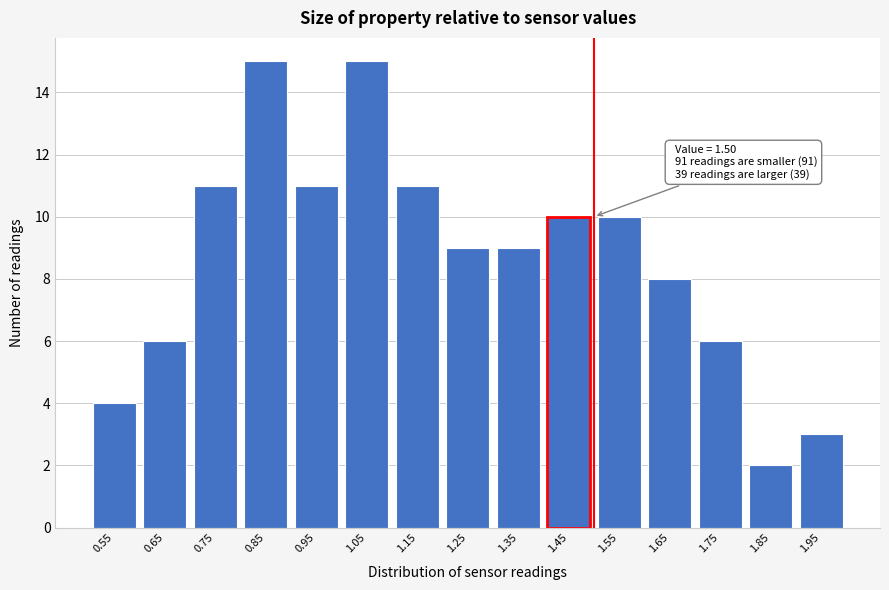

Reading right to left, what are all the values shown in this chart?

3	2	6	8	10	10	9	9	11	15	11	15	11	6	4